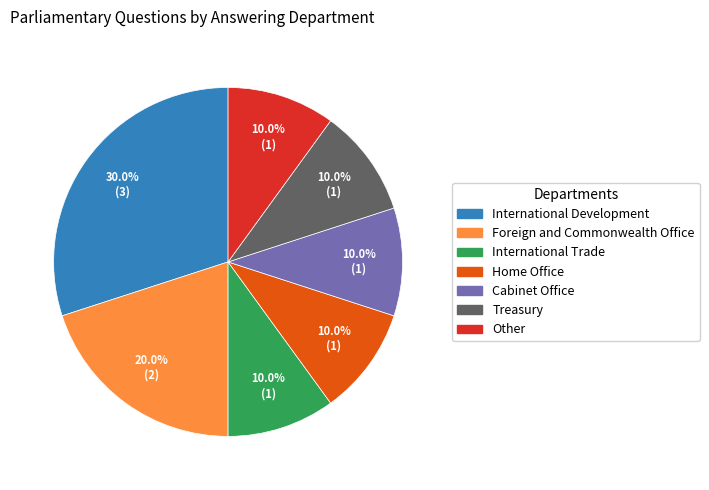

How many segments does this pie chart have?

7